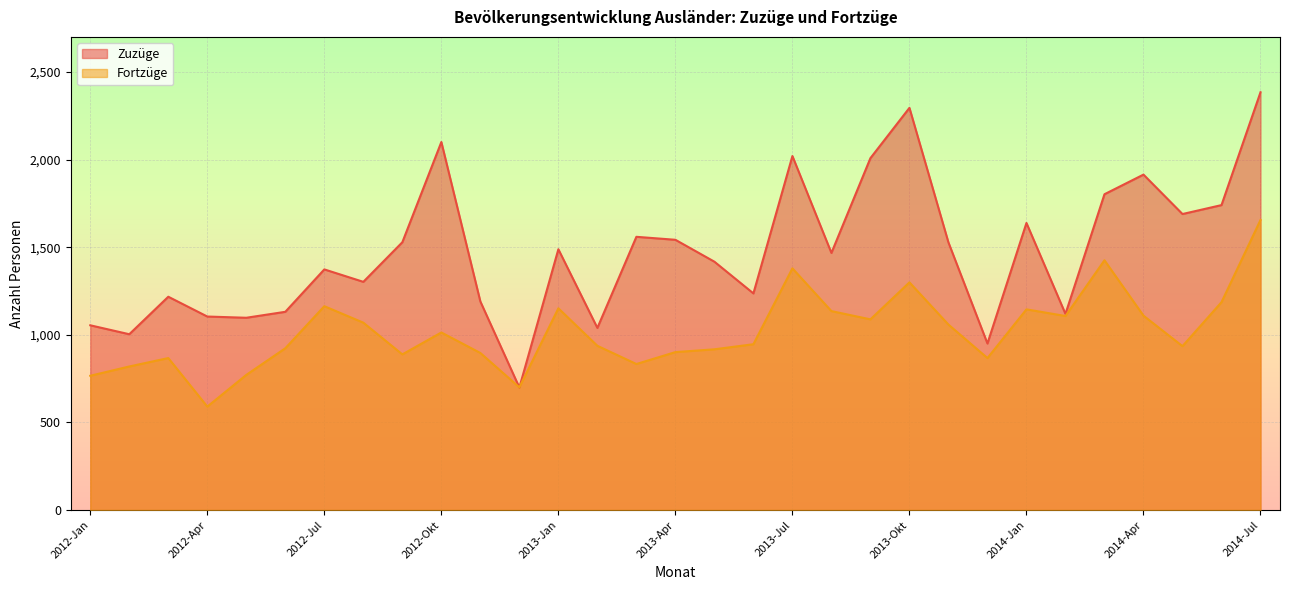

What is the label of the 1st point from the right?

2014-Jul